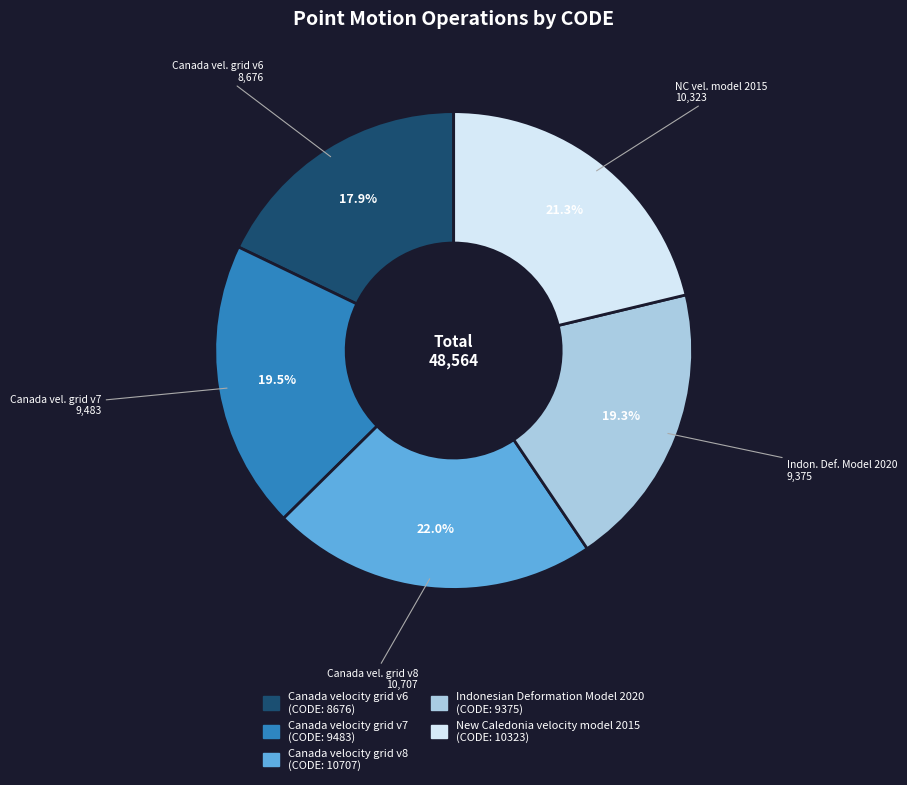

To the nearest percent, what is the difference between the largest and smallest slice percentages?

4%